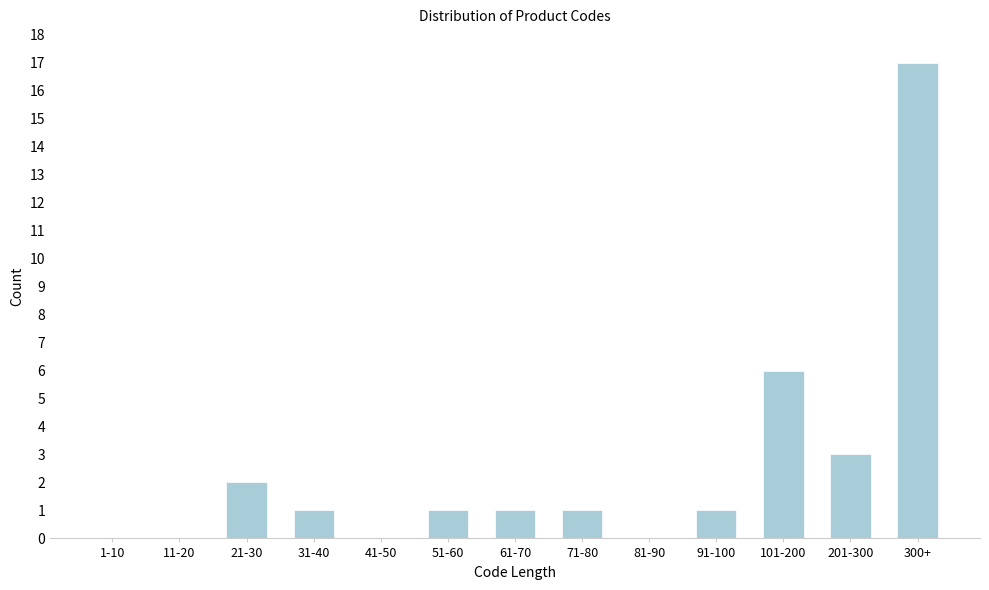

Reading left to right, list all the values displayed in this chart.

1-10=0	11-20=0	21-30=2	31-40=1	41-50=0	51-60=1	61-70=1	71-80=1	81-90=0	91-100=1	101-200=6	201-300=3	300+=17